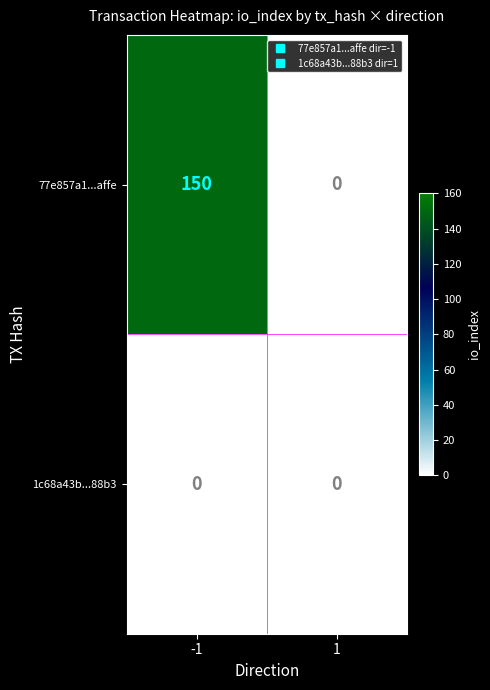

List the series in order of their peak value, highest first.

77e857a1...affe, 1c68a43b...88b3